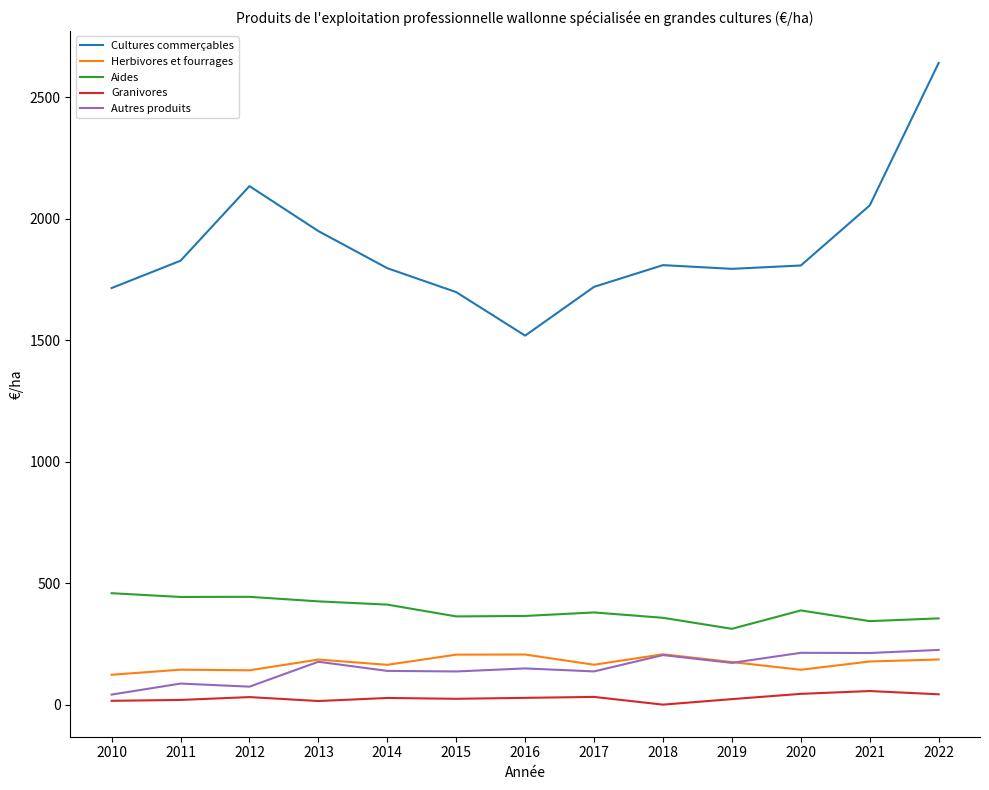

The value of Cultures commerçables at 2021 is 2054.7. True or false?

True